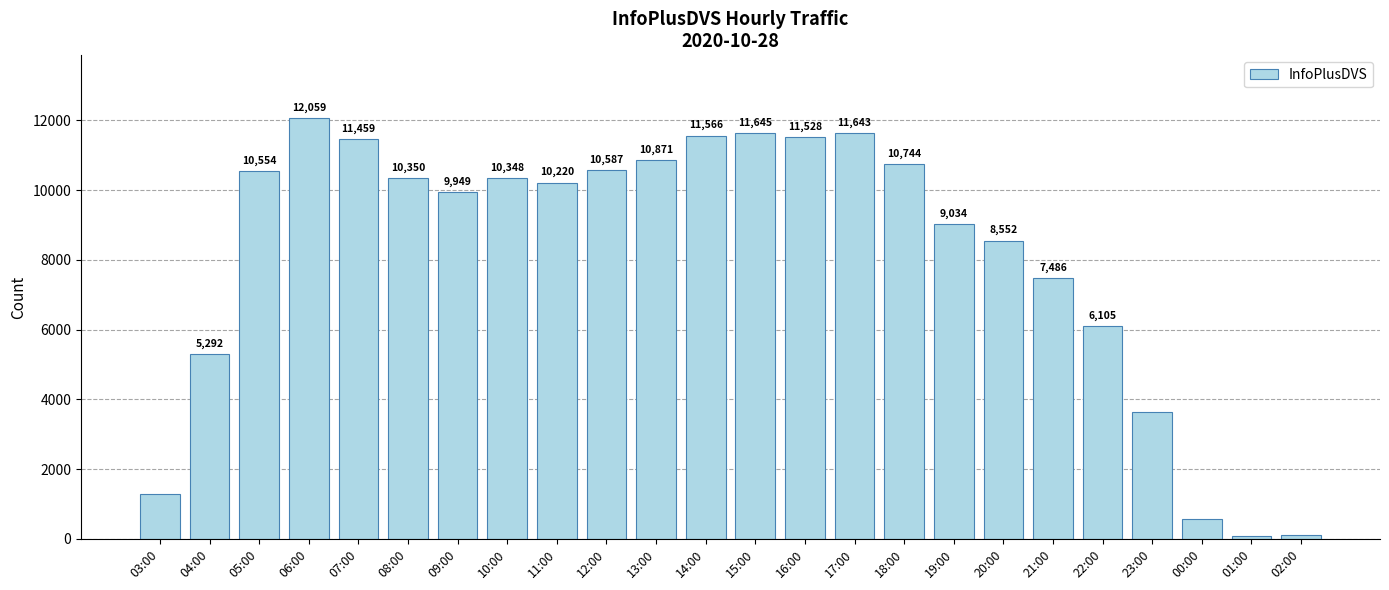

What is the label of the 6th bar from the left?

08:00